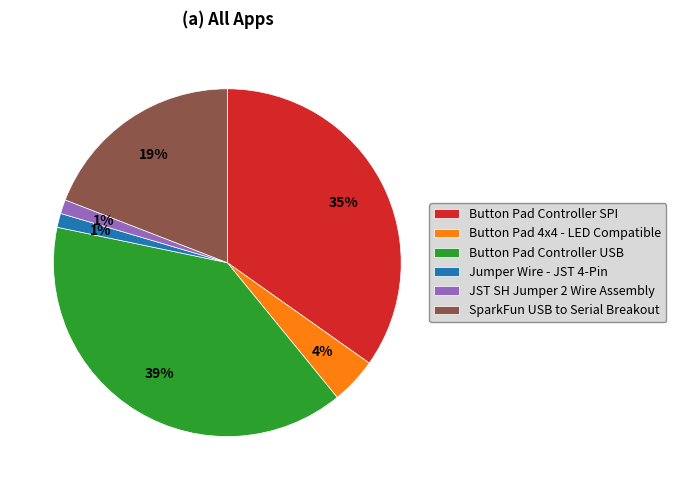

To the nearest percent, what is the average slice percentage?

17%